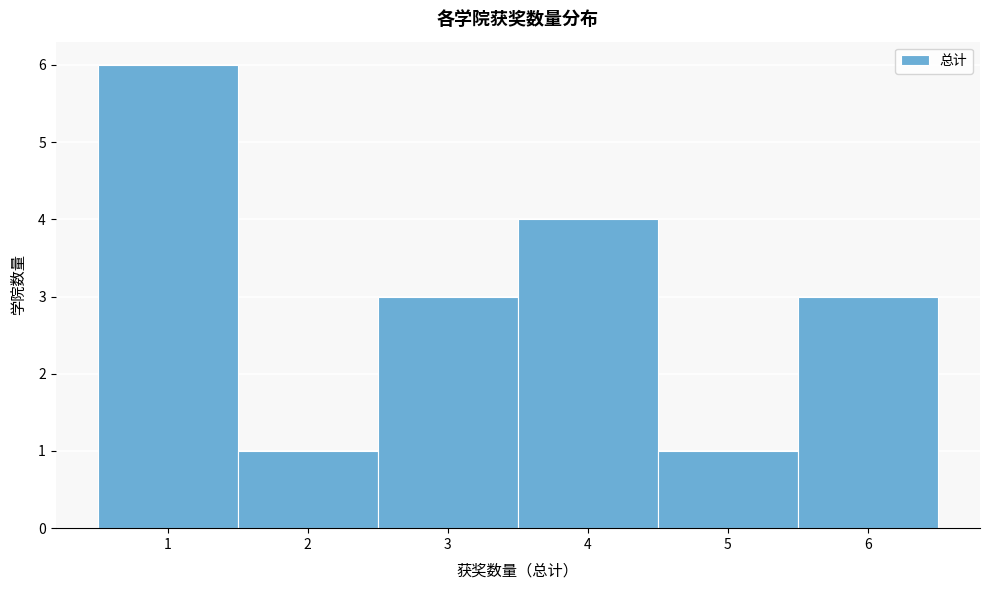

Which range on the x-axis has the tallest bar?

0.5 to 1.5